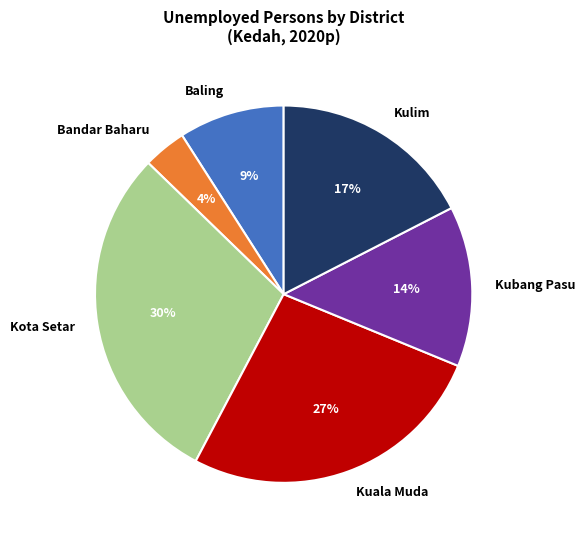

Between Kulim and Kota Setar, which is larger?

Kota Setar